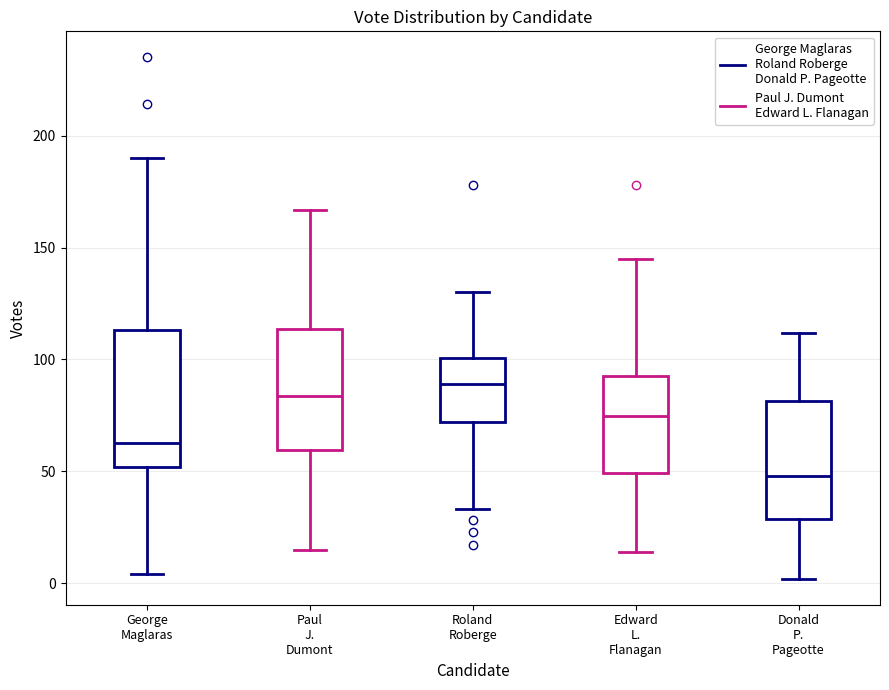

Comparing the boxes themselves (not the whiskers), which one is the tallest?

George Maglaras